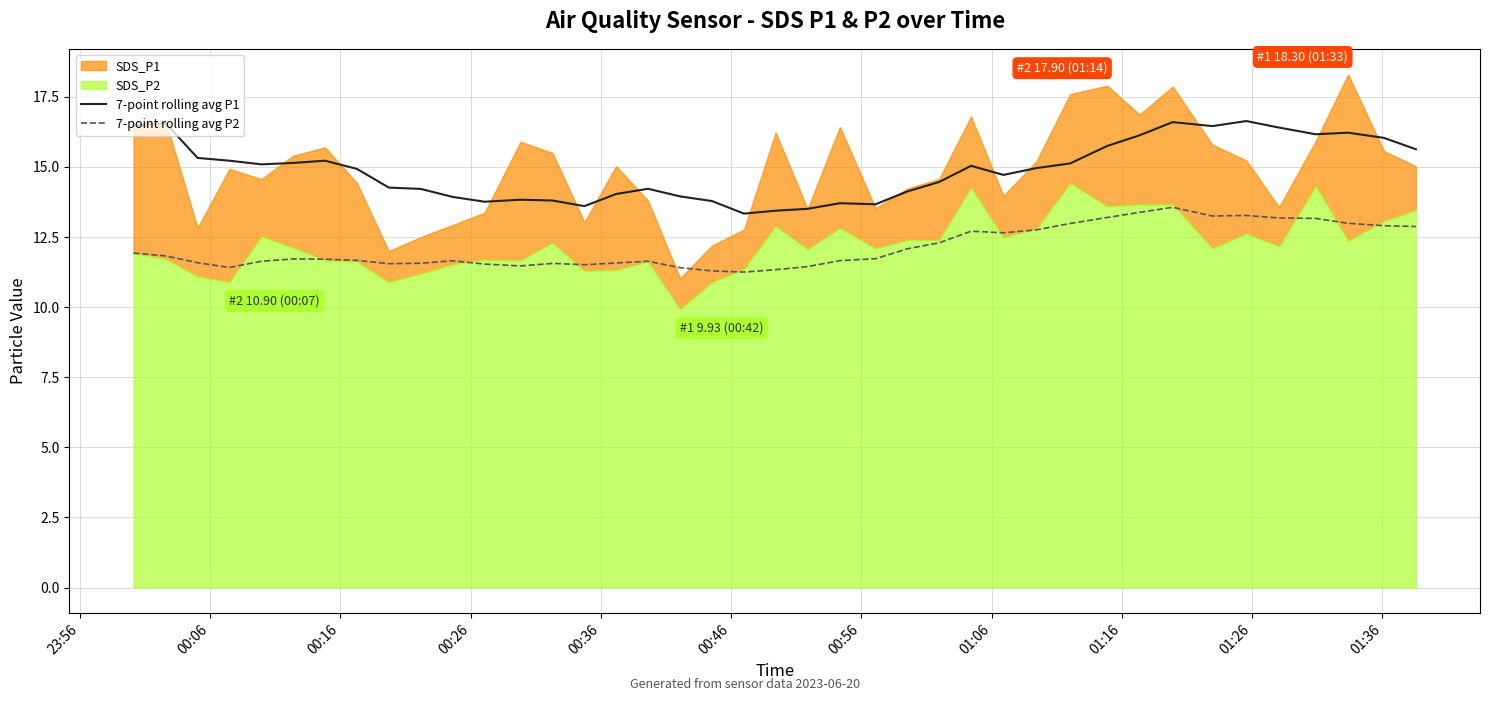

How many lines are shown in the chart?

2